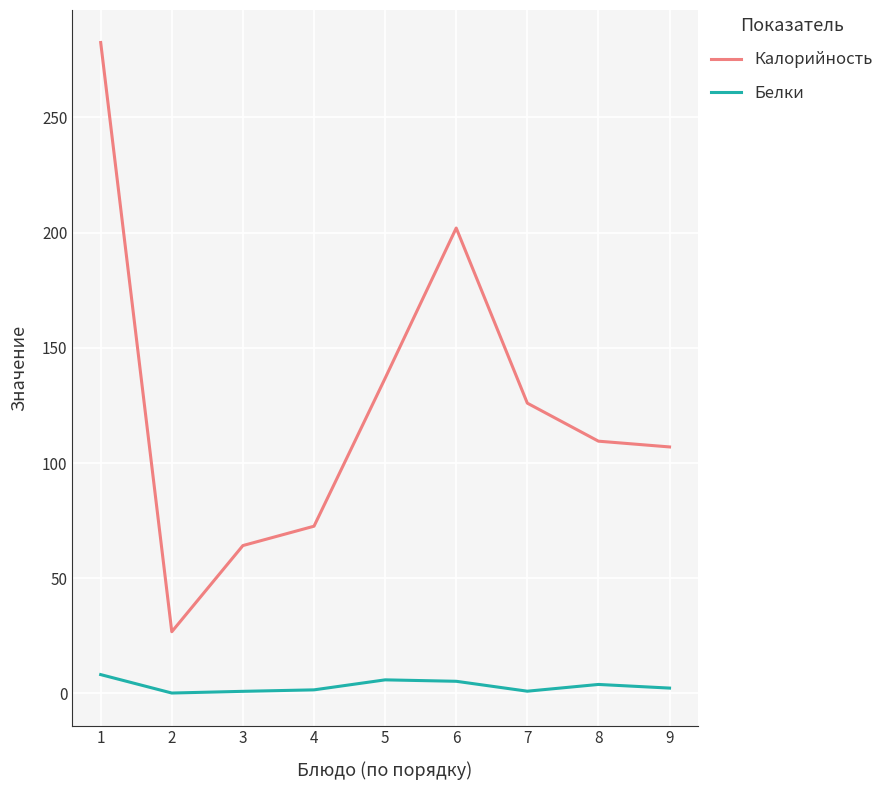

At 9, list the series in order from largest to smallest.

Калорийность, Белки